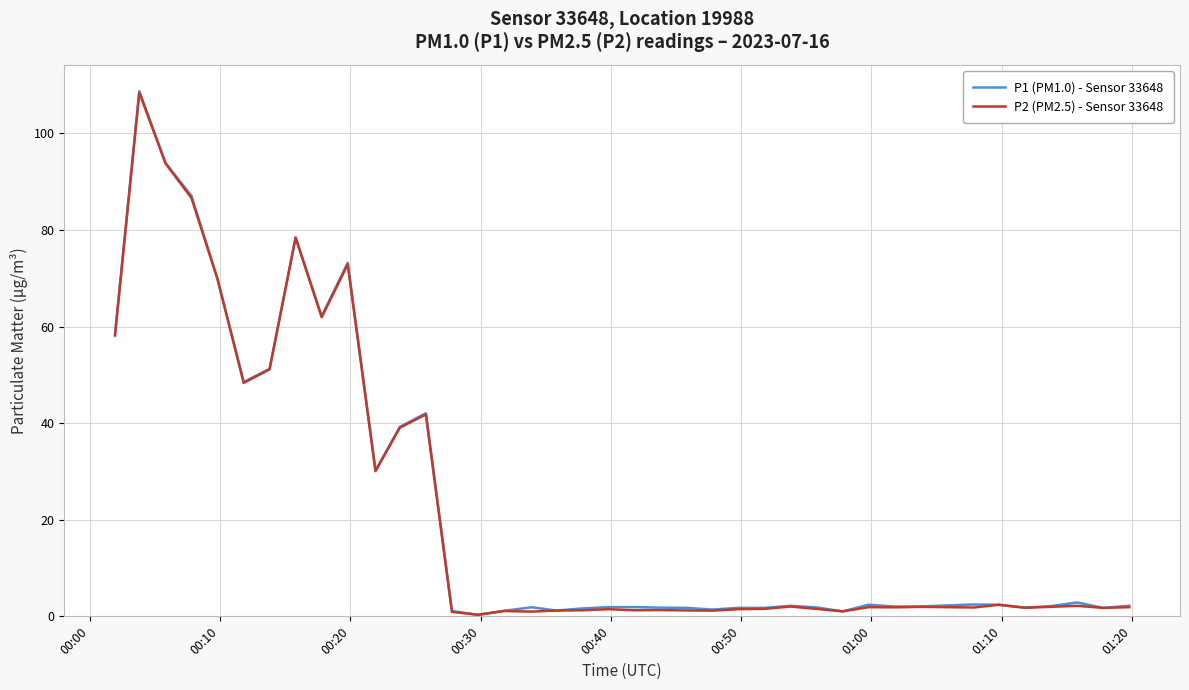

What is the maximum value shown in the chart?

108.7